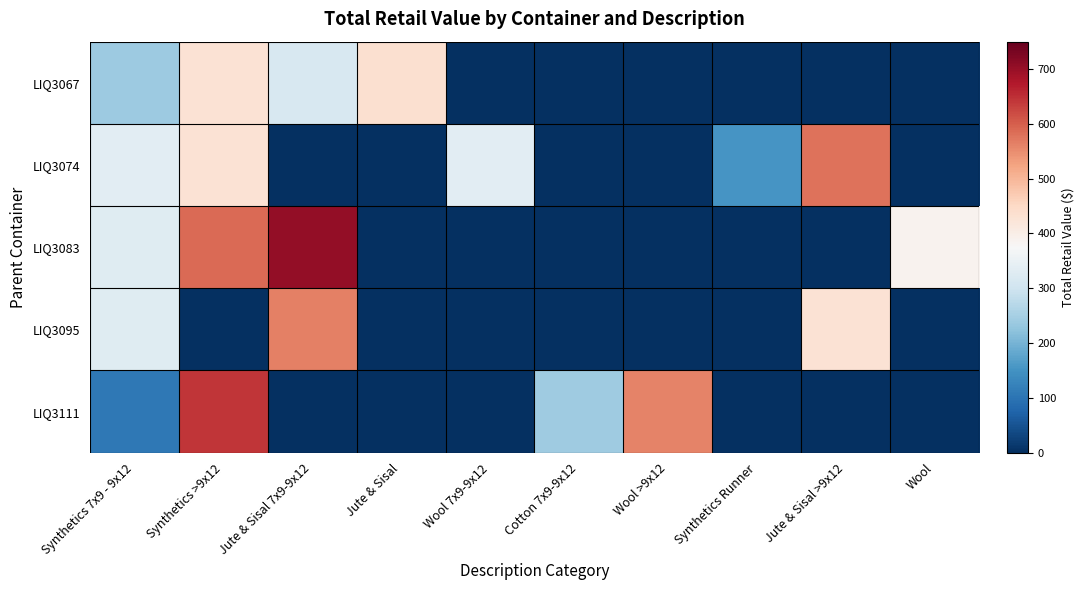

Rank the series by their maximum value, from highest to lowest.

LIQ3083, LIQ3111, LIQ3074, LIQ3095, LIQ3067